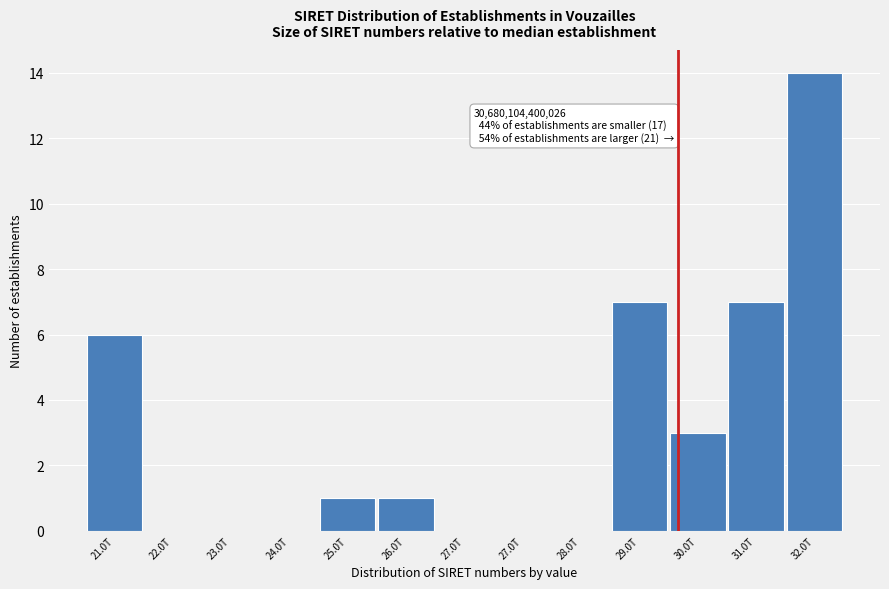

How many categories are shown in the chart?

13